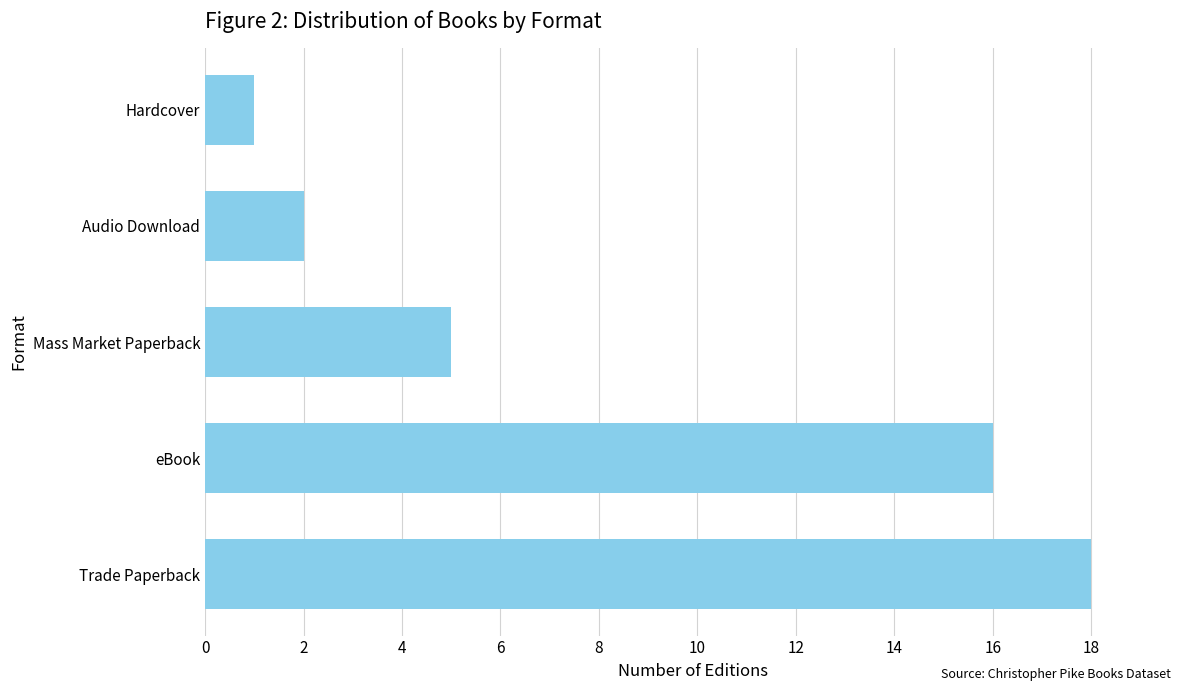

What is the ratio of the value at Hardcover to the value at Audio Download?

0.5